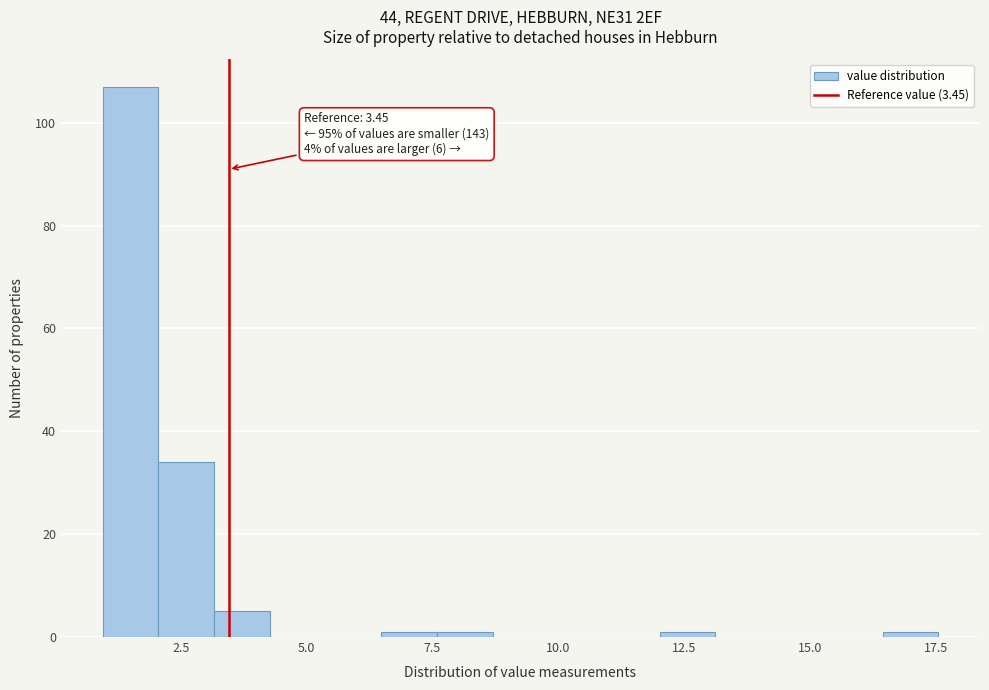

Around what value on the x-axis is the tallest bar? Give the approximate position of its centre, as read against the axis.

1.5